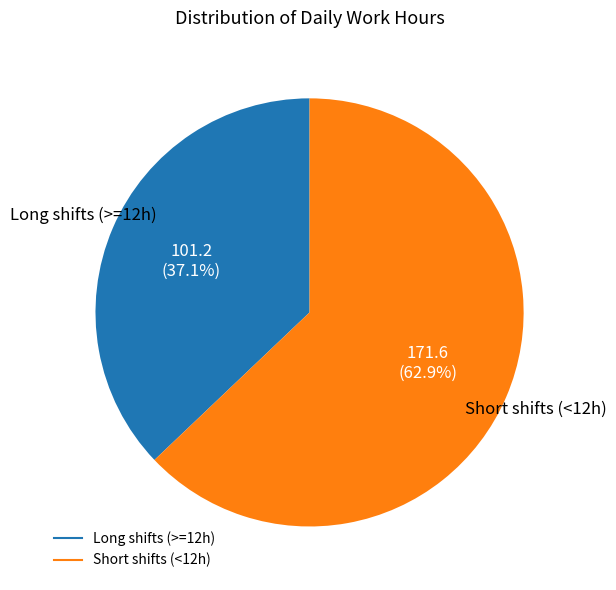

Is there a majority slice in this chart?

Yes